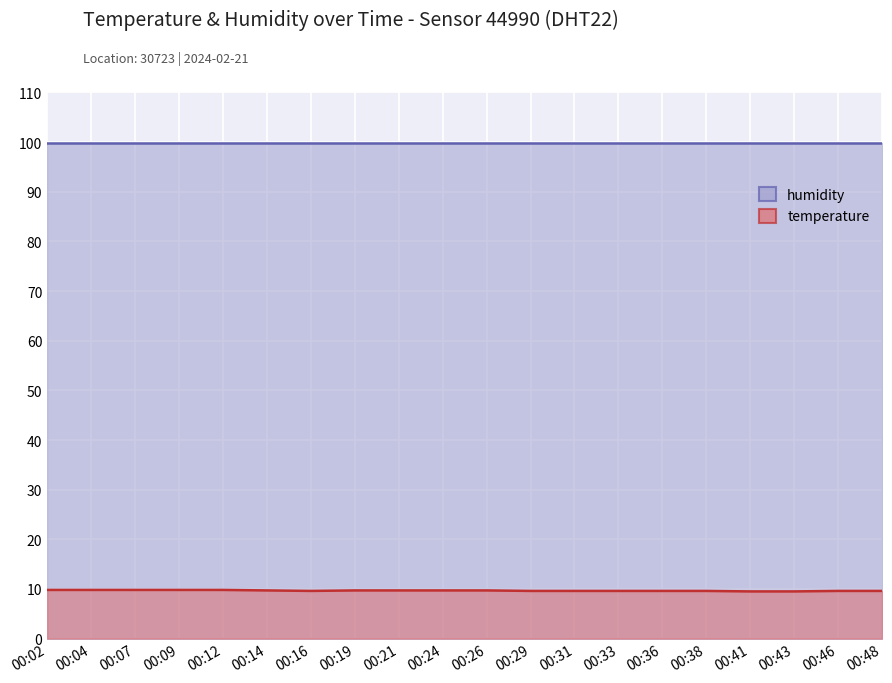

True or false: there are more than 2 points higher than both neighbors.

False